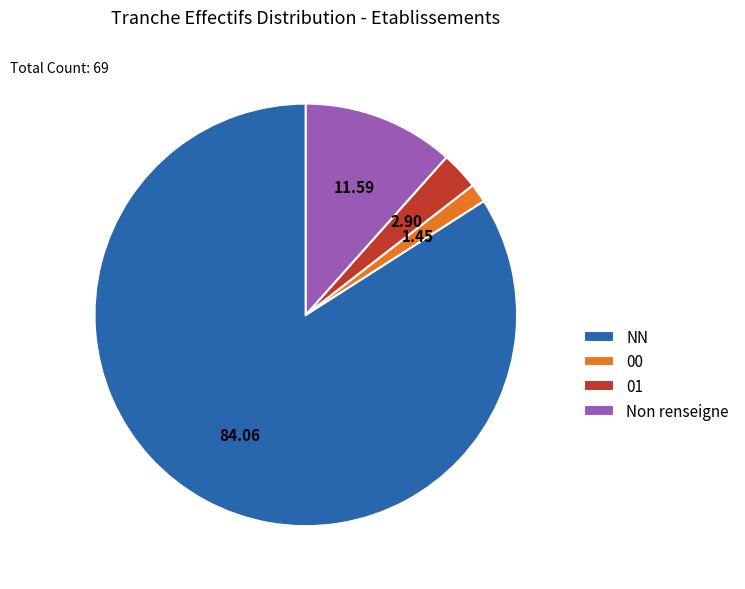

Does NN represent more than half of the total?

Yes